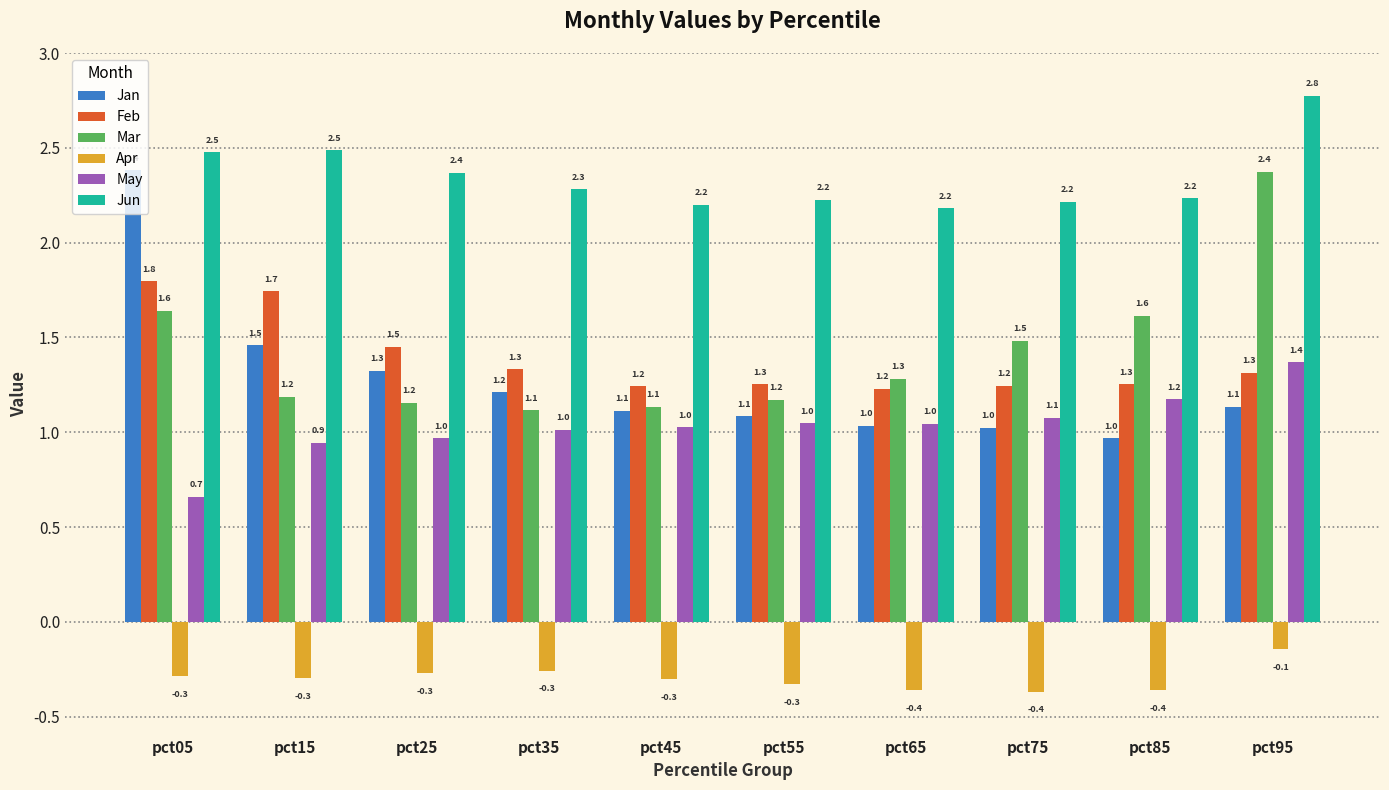

The value of Jan at pct45 is 0.4. True or false?

False